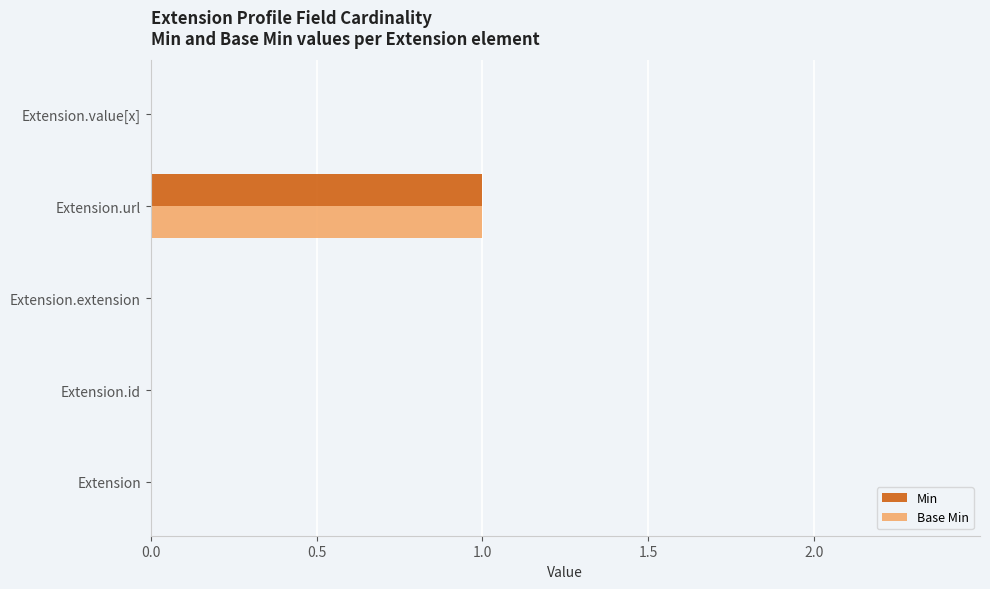

The value of Base Min at Extension.url is 2. True or false?

False